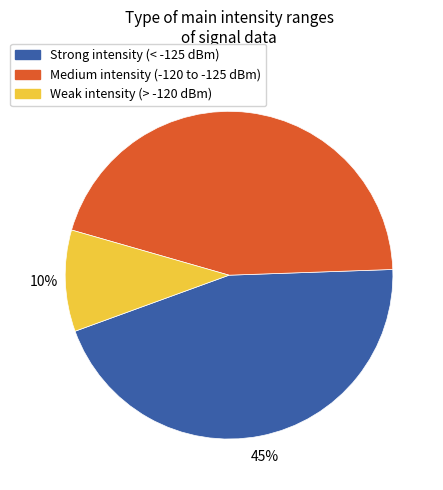

Is there any slice that represents more than half of the pie?

No